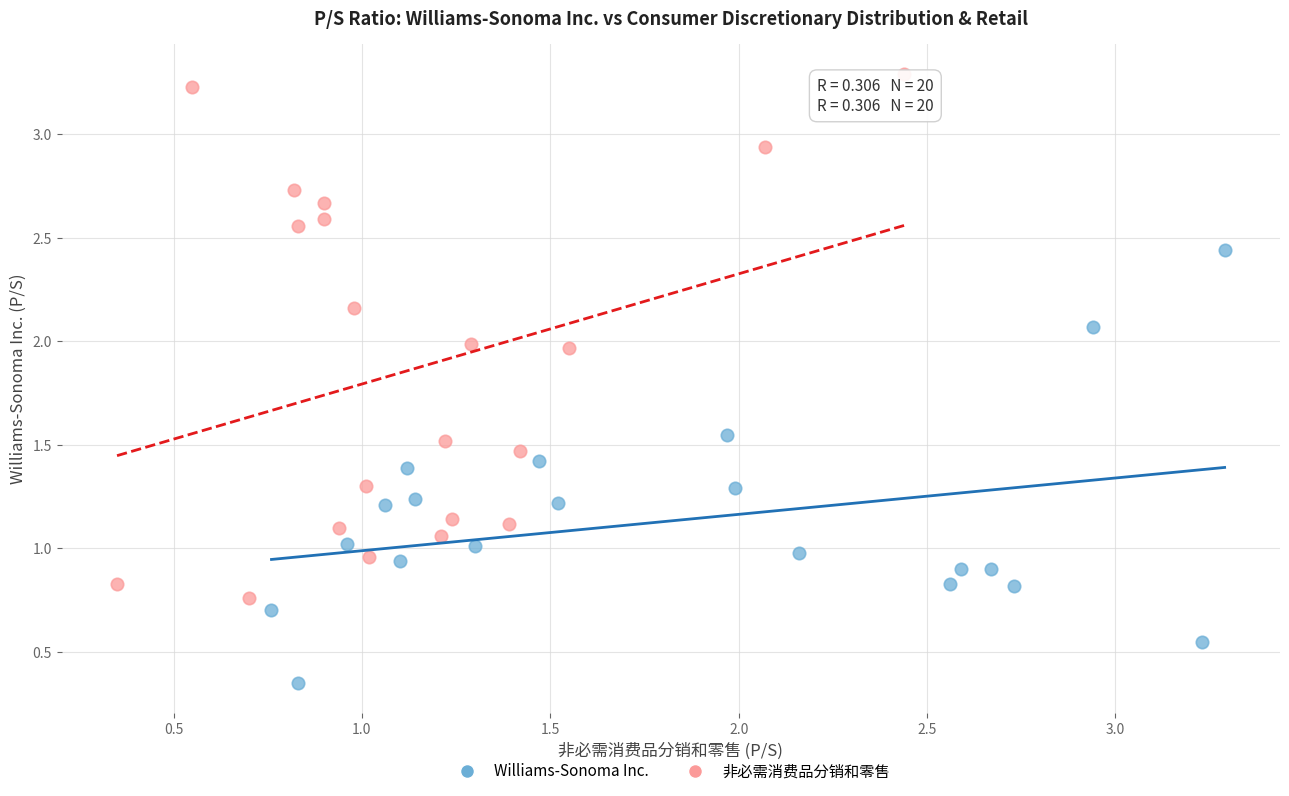

Which series reaches the minimum Y coordinate?

Williams-Sonoma Inc.